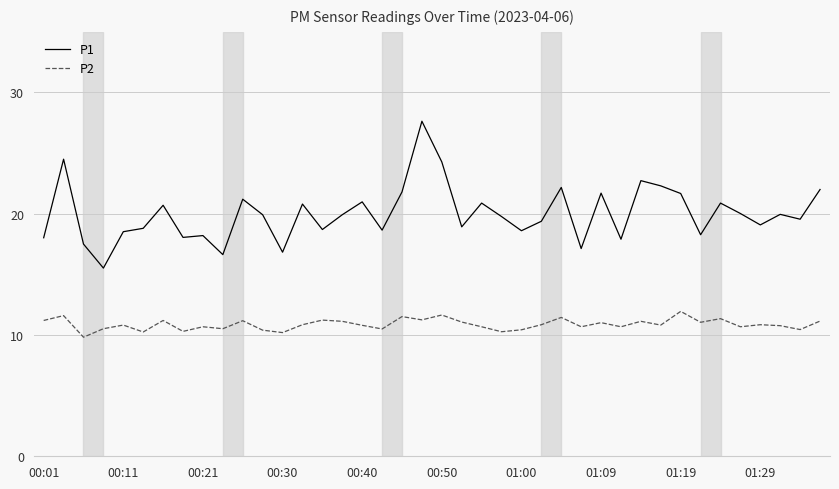

Rank the series by their average value, from lowest to highest.

P2, P1